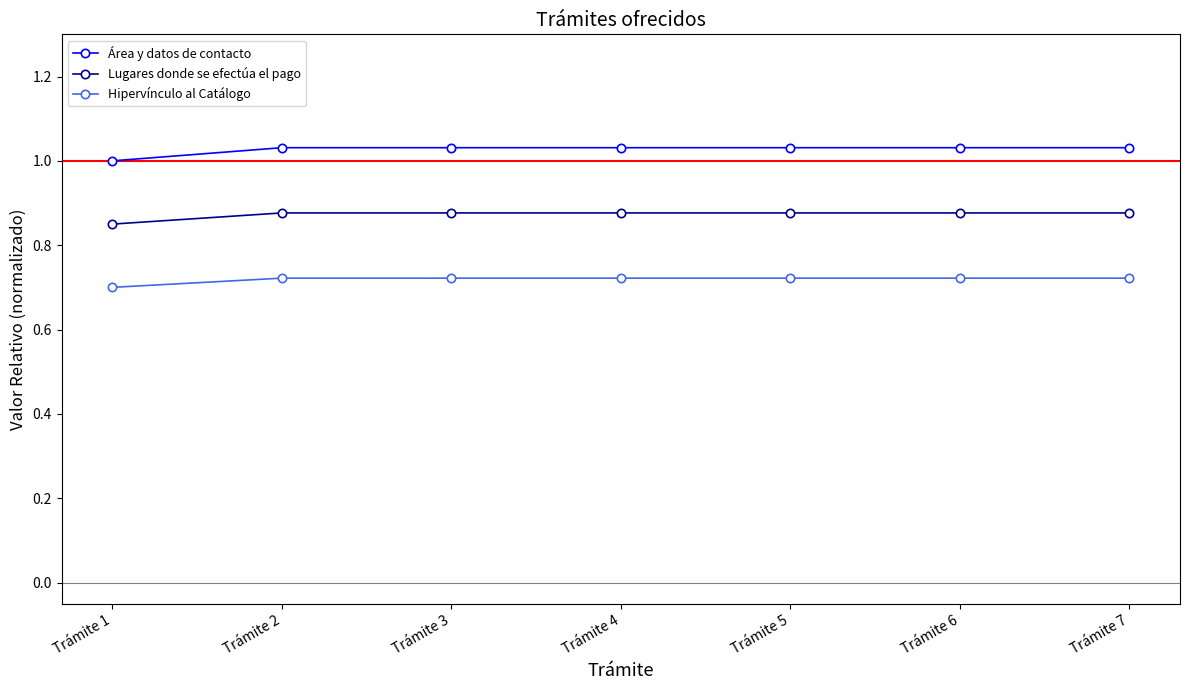

Is the value of Lugares donde se efectúa el pago at Trámite 4 greater than the value of Área y datos de contacto at Trámite 7?

No